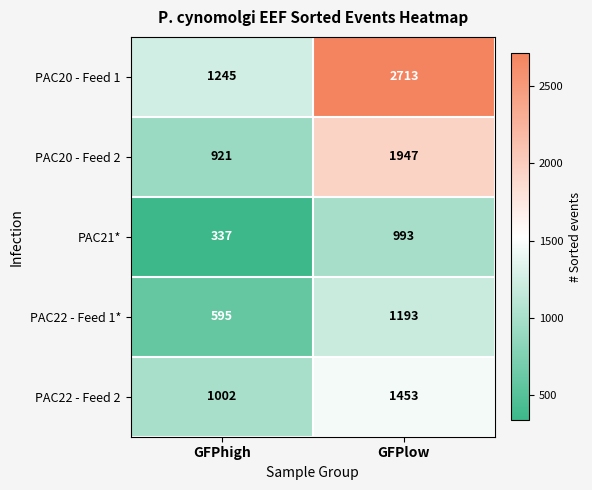

Reading left to right, what are all the values shown in this chart?

PAC20 - Feed 1: GFPhigh=1245	GFPlow=2713
PAC20 - Feed 2: GFPhigh=921	GFPlow=1947
PAC21*: GFPhigh=337	GFPlow=993
PAC22 - Feed 1*: GFPhigh=595	GFPlow=1193
PAC22 - Feed 2: GFPhigh=1002	GFPlow=1453